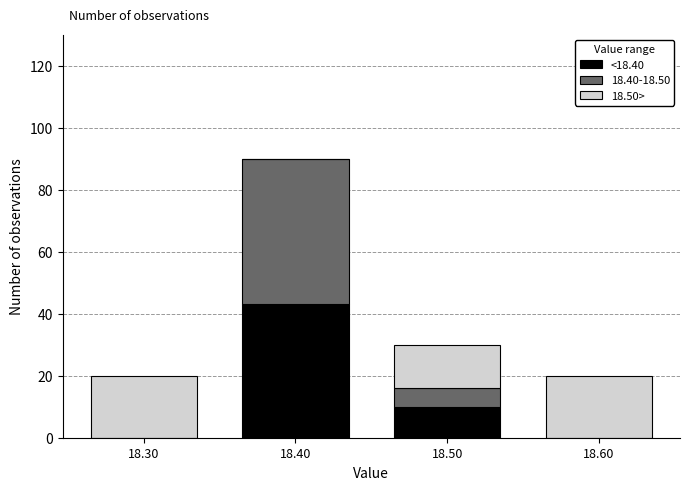

What is the total height of the stacked bar covering 18.45 to 18.55 on the x-axis? The values are not printed on the chart, so give them approximately, as read against the axis.

30